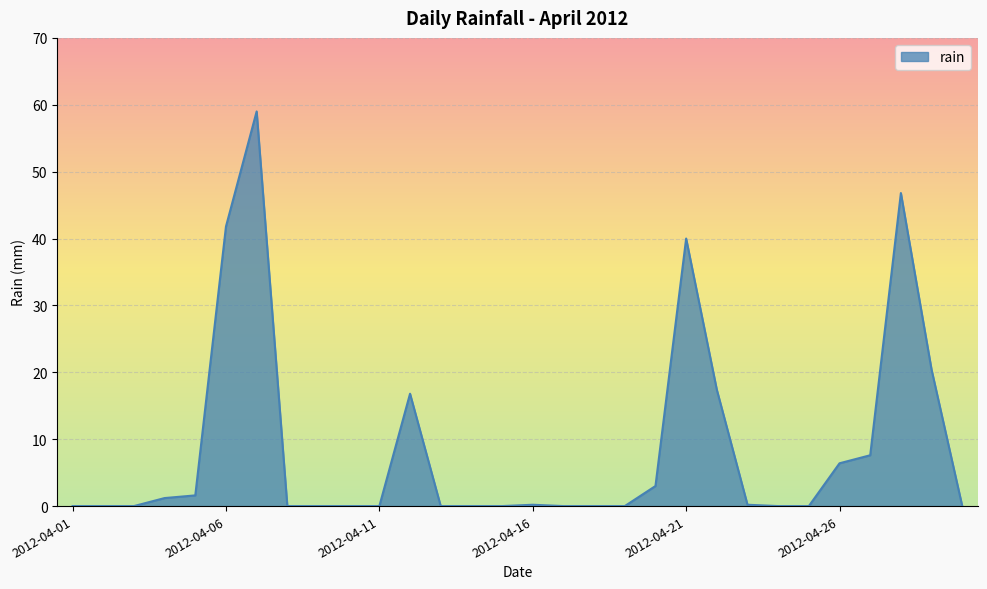

What is the difference between the maximum and minimum values?

59.0